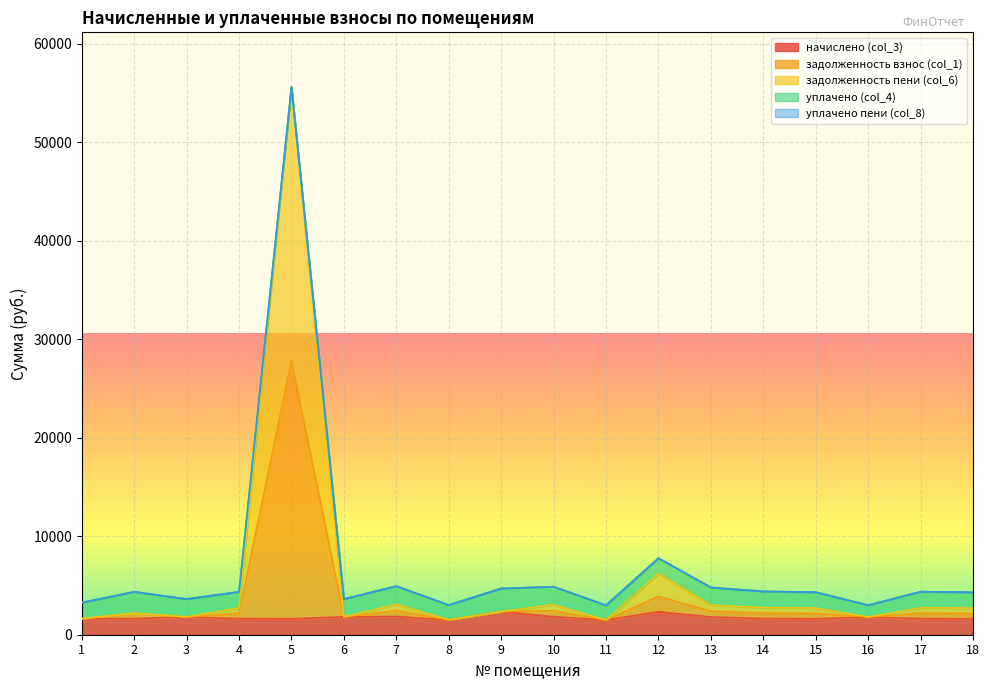

True or false: начислено (col_3) has more than 2 interior local peaks.

True